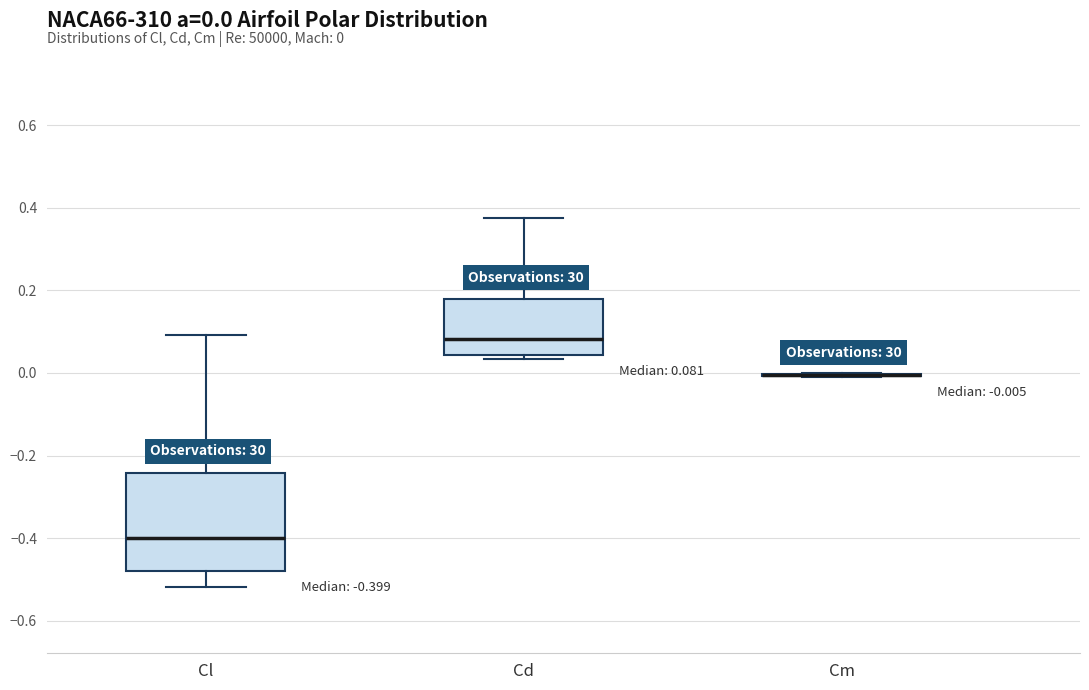

Comparing the boxes themselves (not the whiskers), which one is the tallest?

Cl